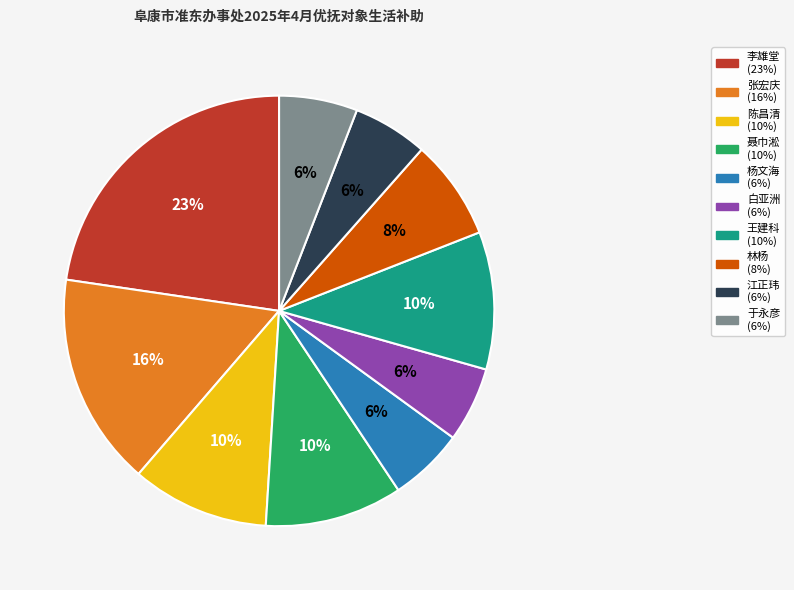

Count the number of slices in the pie.

10